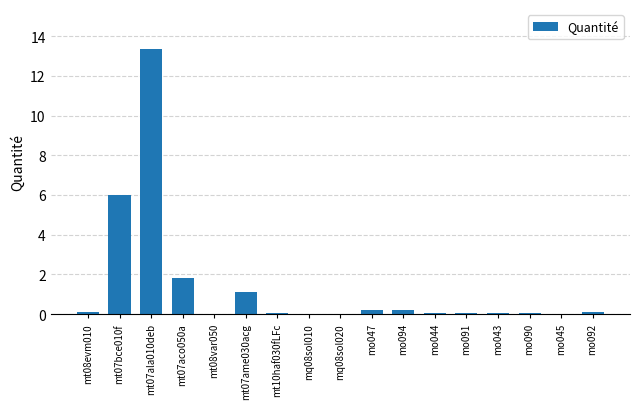

What is the greatest value displayed?

13.4